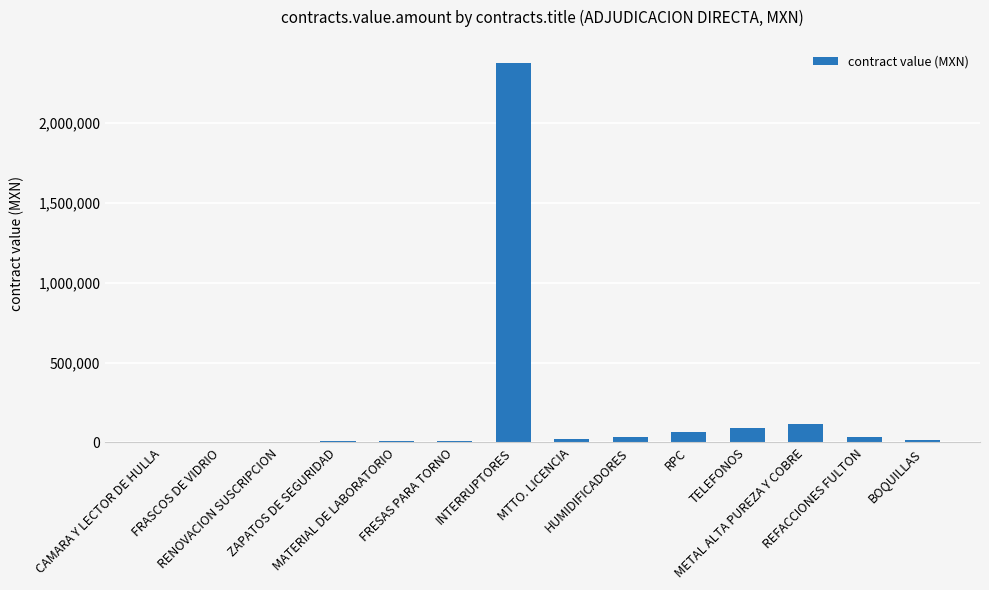

What is the greatest value displayed?

2376407.3